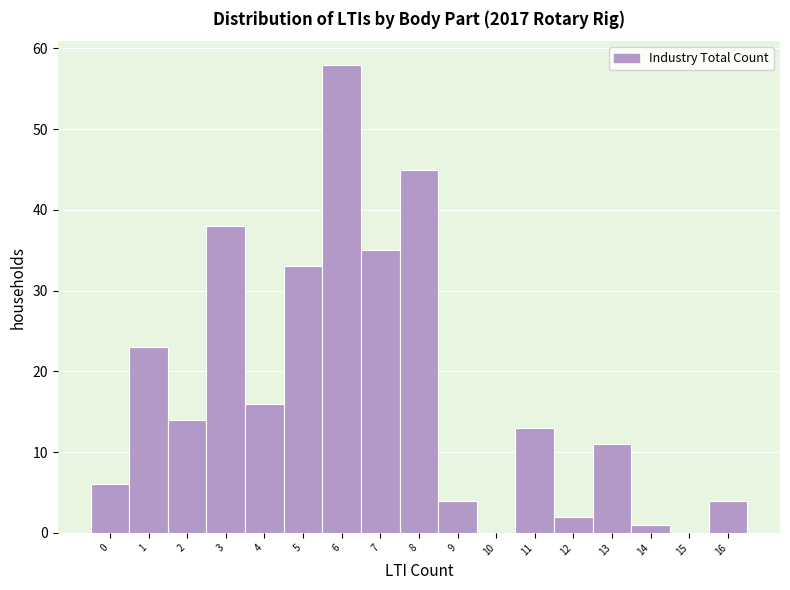

Which range on the x-axis has the tallest bar?

5.5 to 6.5